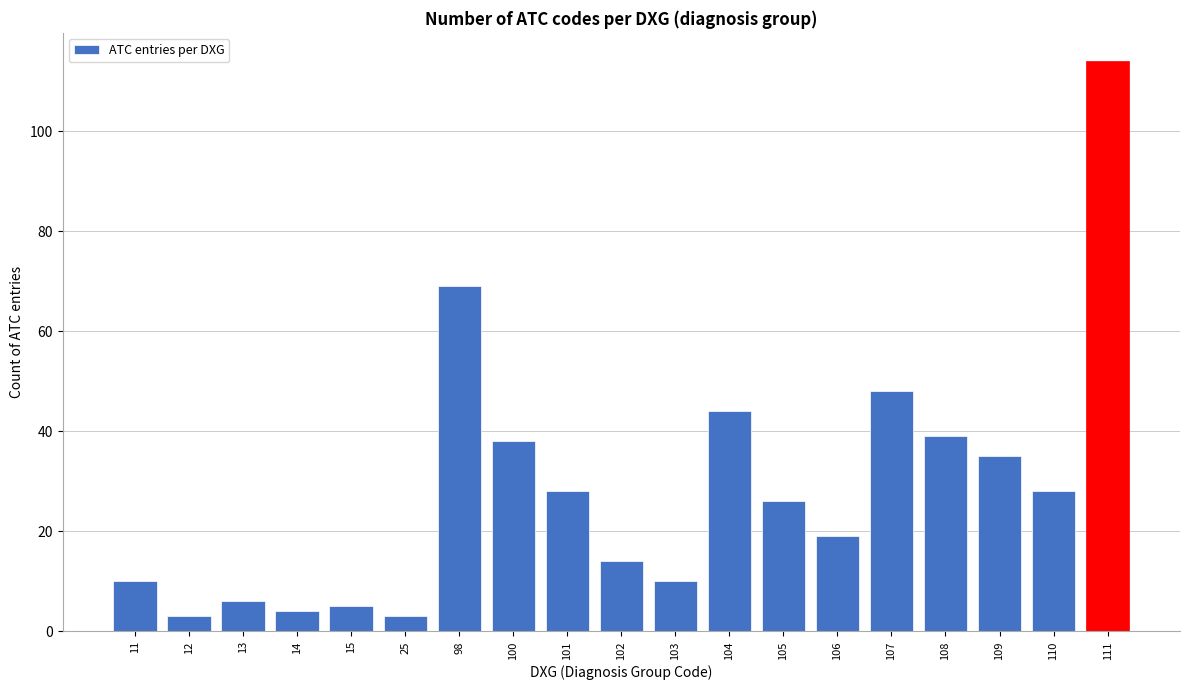

Reading left to right, list all the values displayed in this chart.

11=10	12=3	13=6	14=4	15=5	25=3	98=69	100=38	101=28	102=14	103=10	104=44	105=26	106=19	107=48	108=39	109=35	110=28	111=114